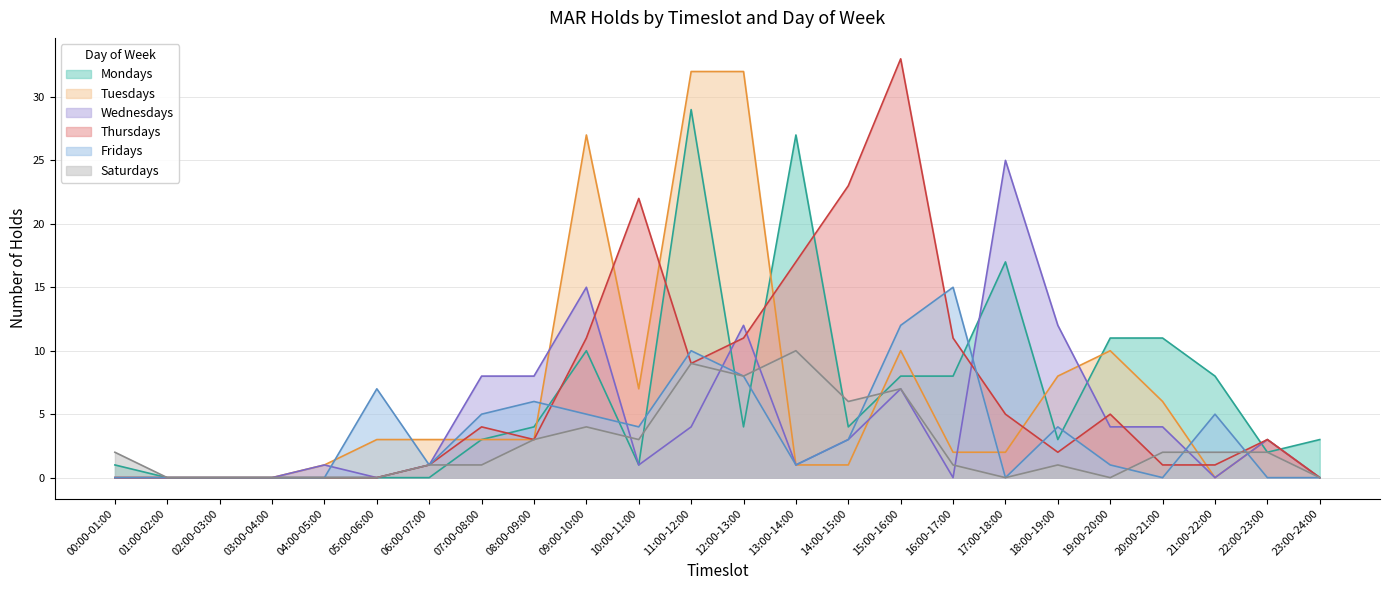

What is the total value across all series at 18:00-19:00?

30